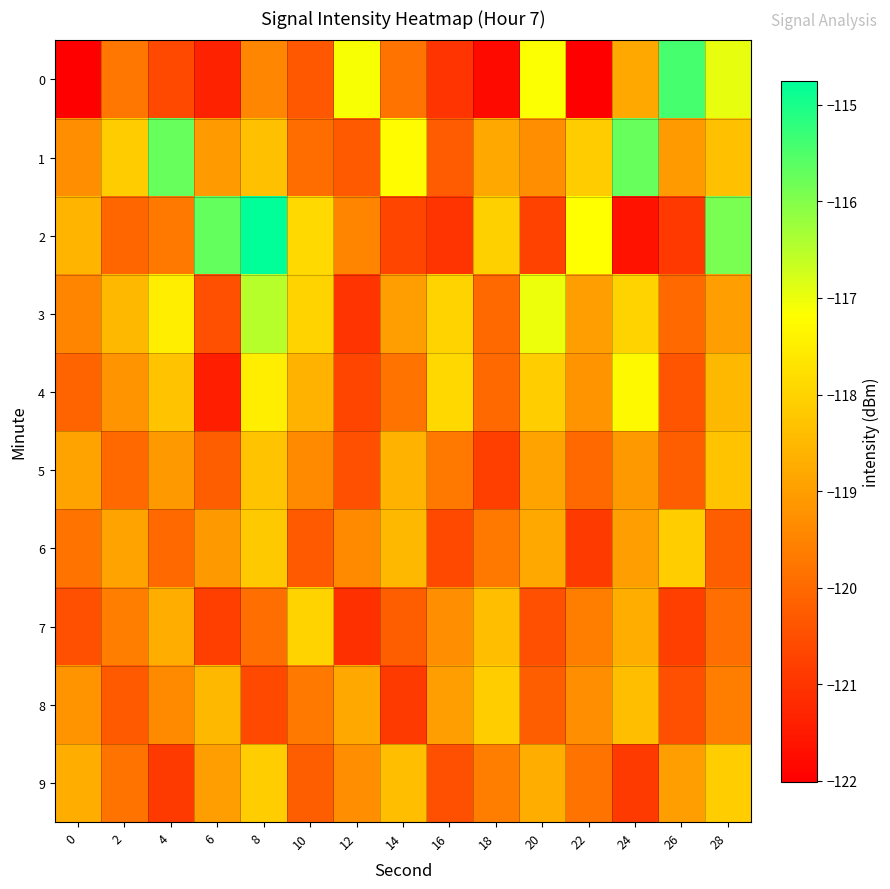

How many series are shown in this chart?

10